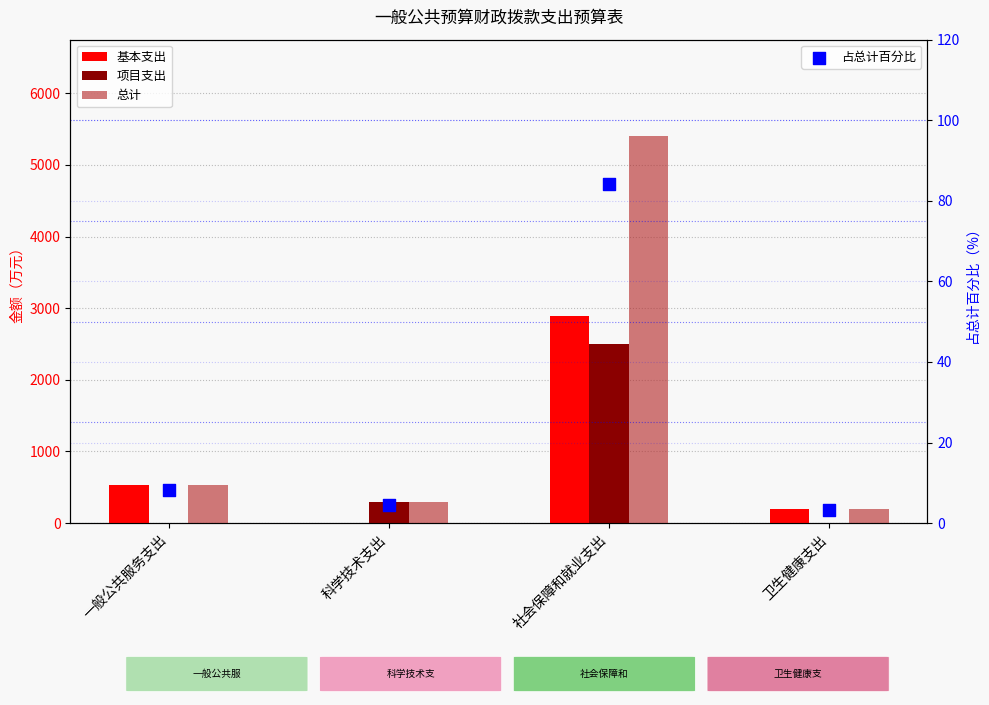

Which series contains the highest Y value?

总计